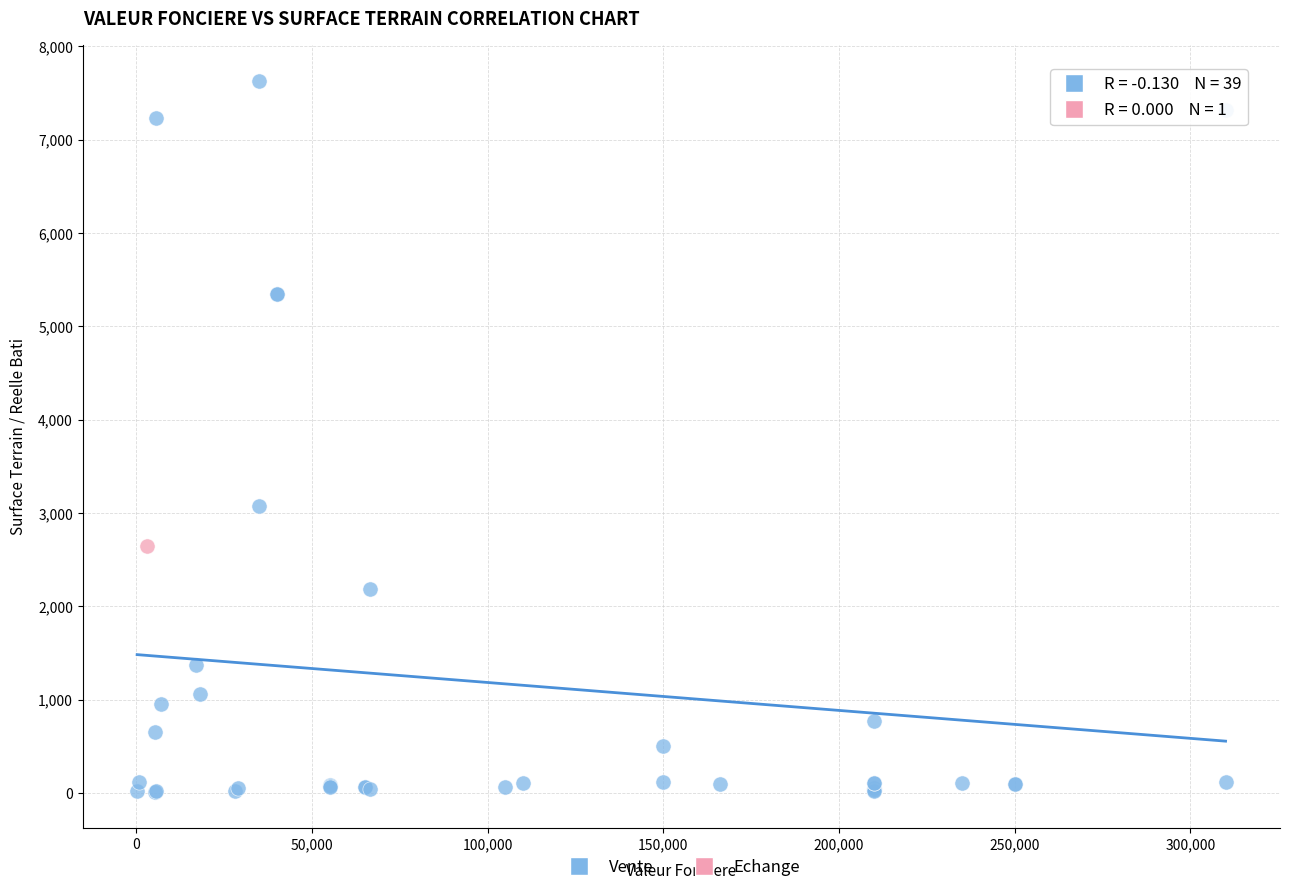

What are all the series names shown in the legend?

Vente, Echange